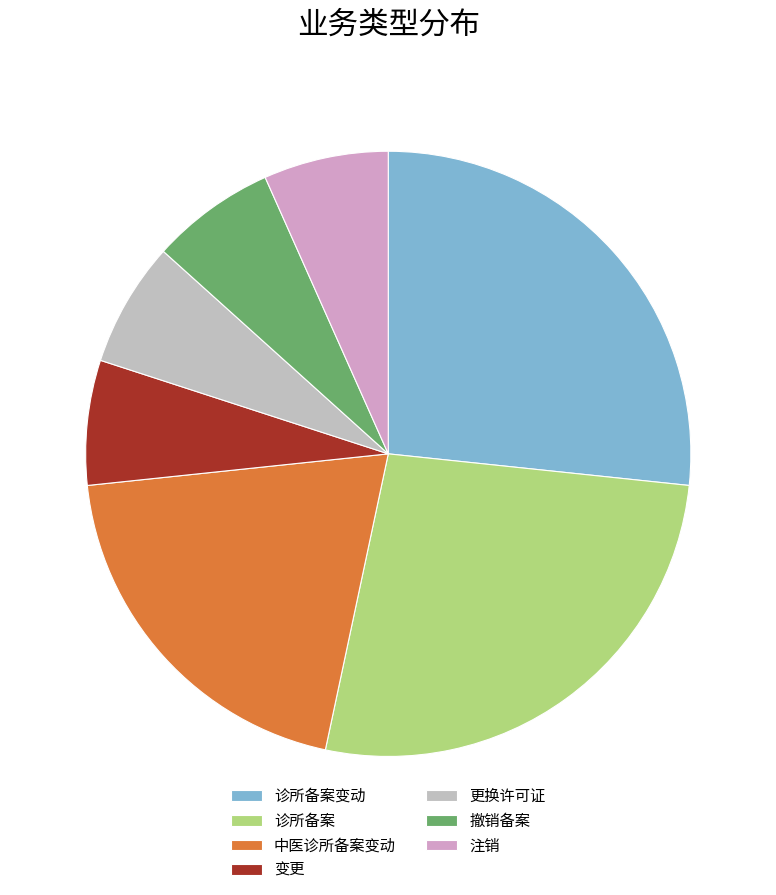

To the nearest percent, what is the difference between the 诊所备案变动 and 注销 slice percentages?

20%